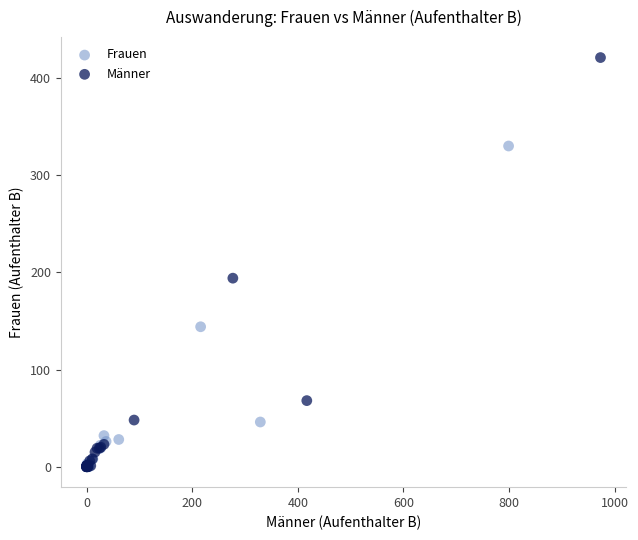

Which series has the widest spread of Y values?

Männer